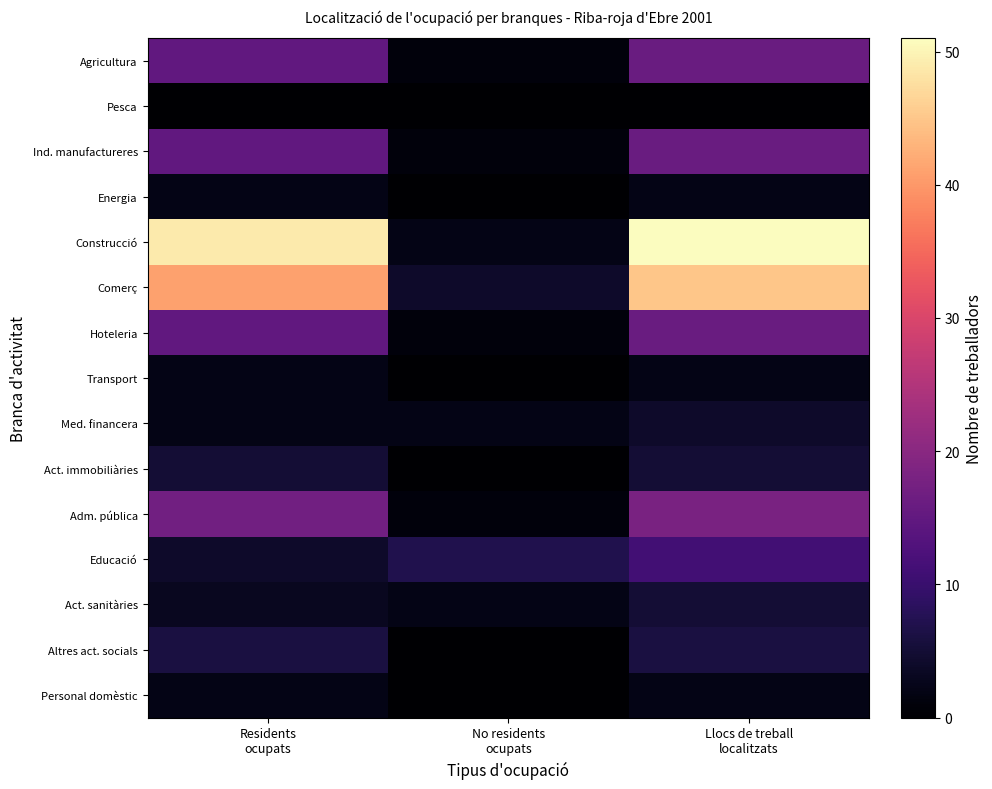

Which has a higher value, Residents
ocupats or No residents
ocupats?

Residents
ocupats